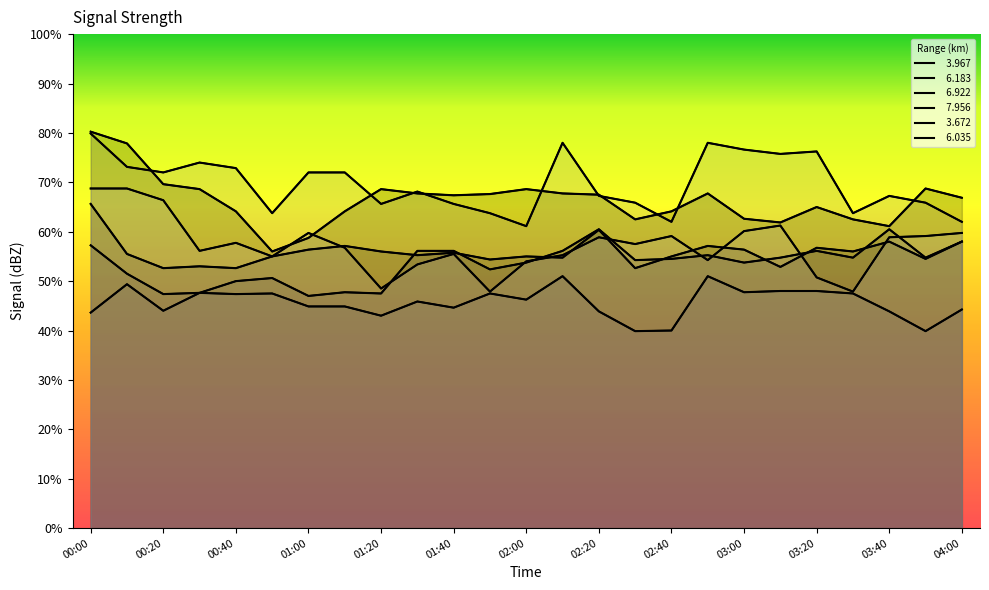

Is it true that   3.967 equals 95.6 at 02:20?

False